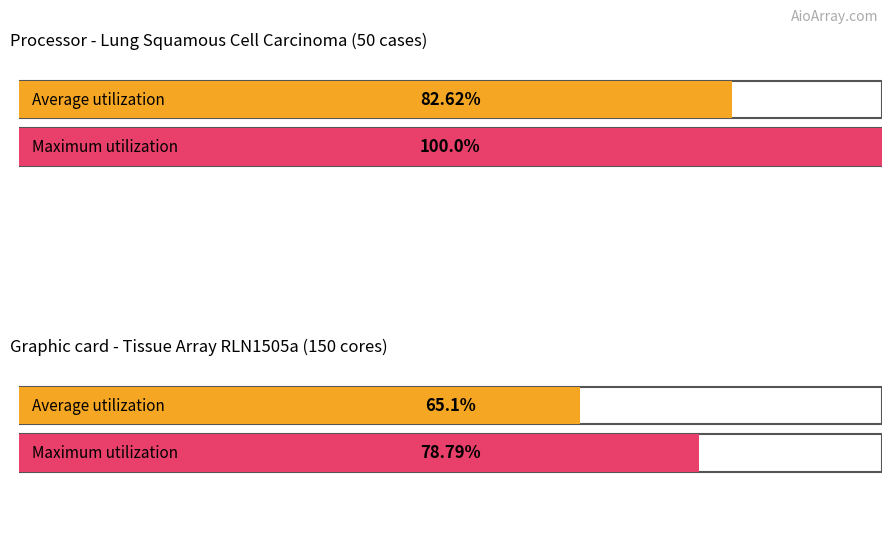

The value of Average utilization at Squamous cell carcinoma (7) is 46. True or false?

False